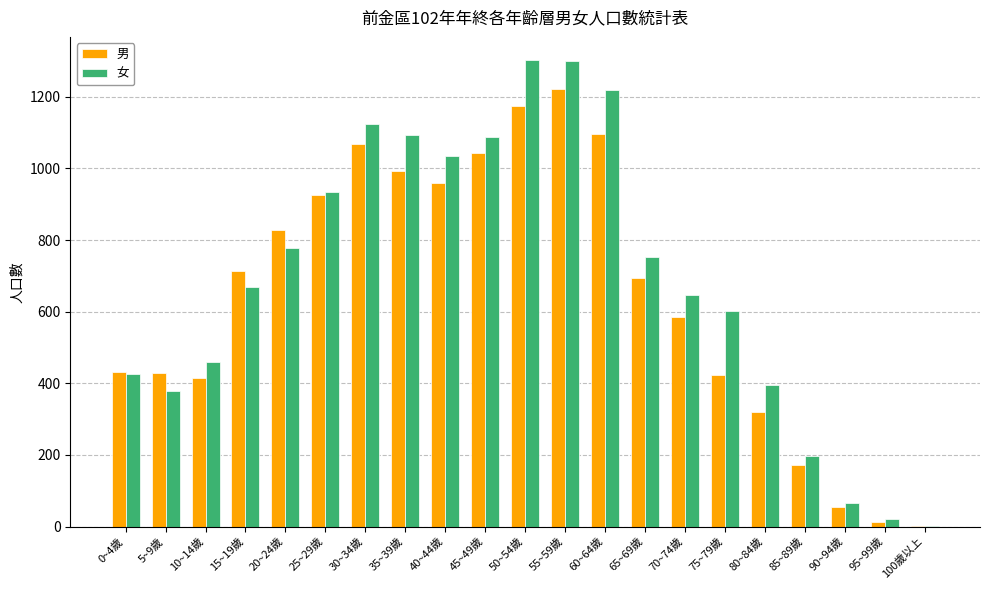

Is it true that 女 equals 1034 at 40~44歲?

True